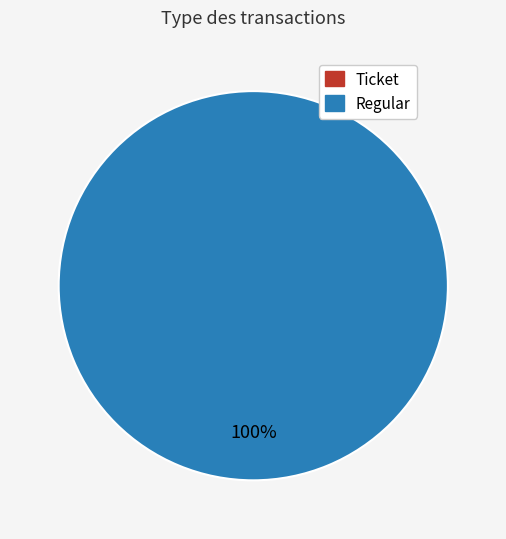

To the nearest percent, what is the combined percentage of Ticket and Regular?

100%